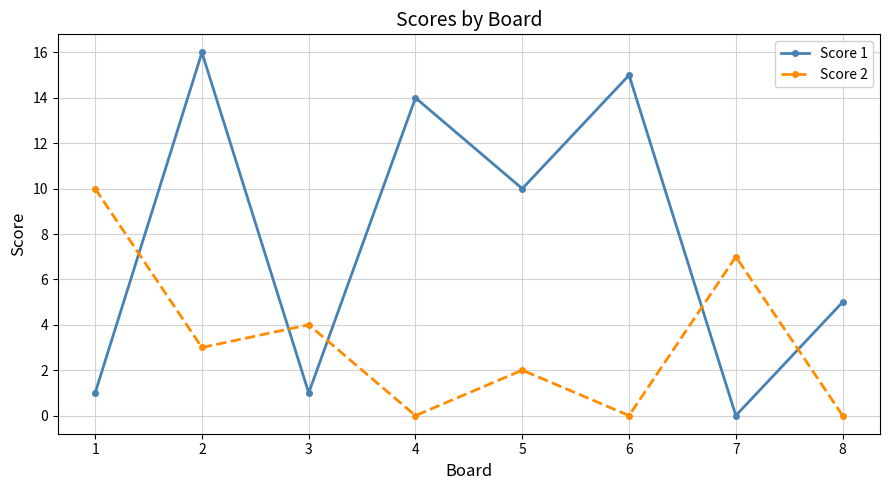

Between 3 and 4, which series saw the biggest shift?

Score 1